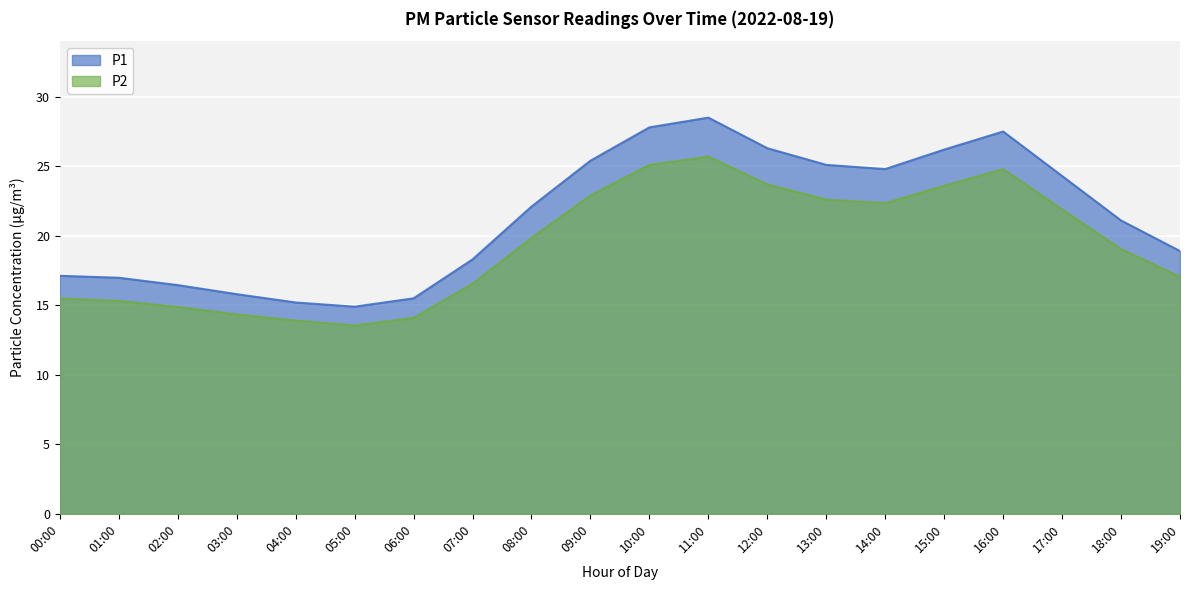

At which category does P1 reach its first local peak?

11:00